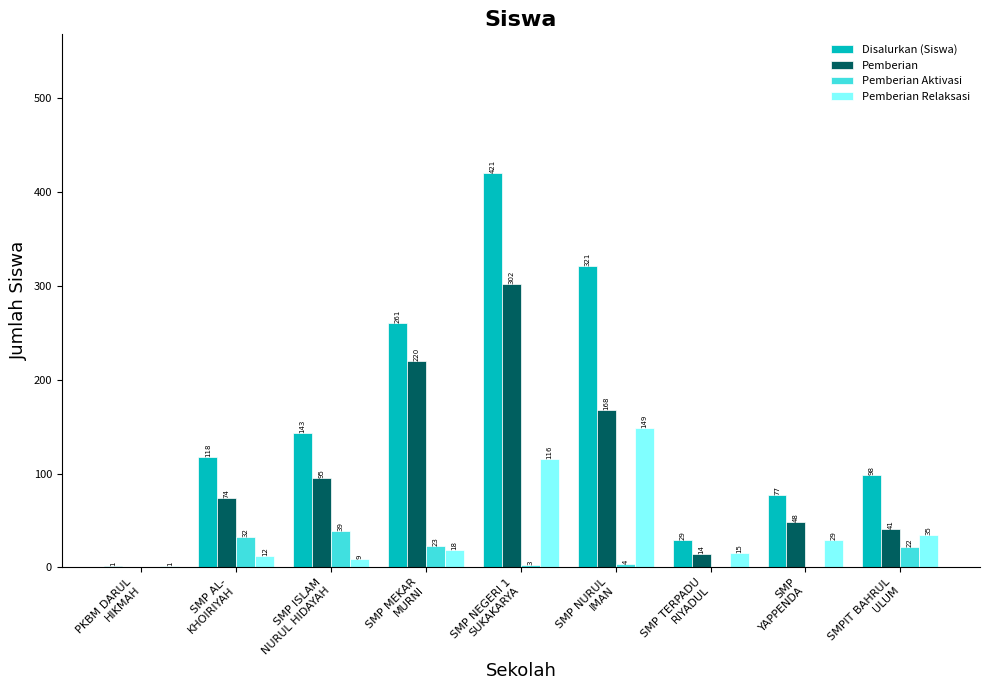

How many groups of bars are there?

9